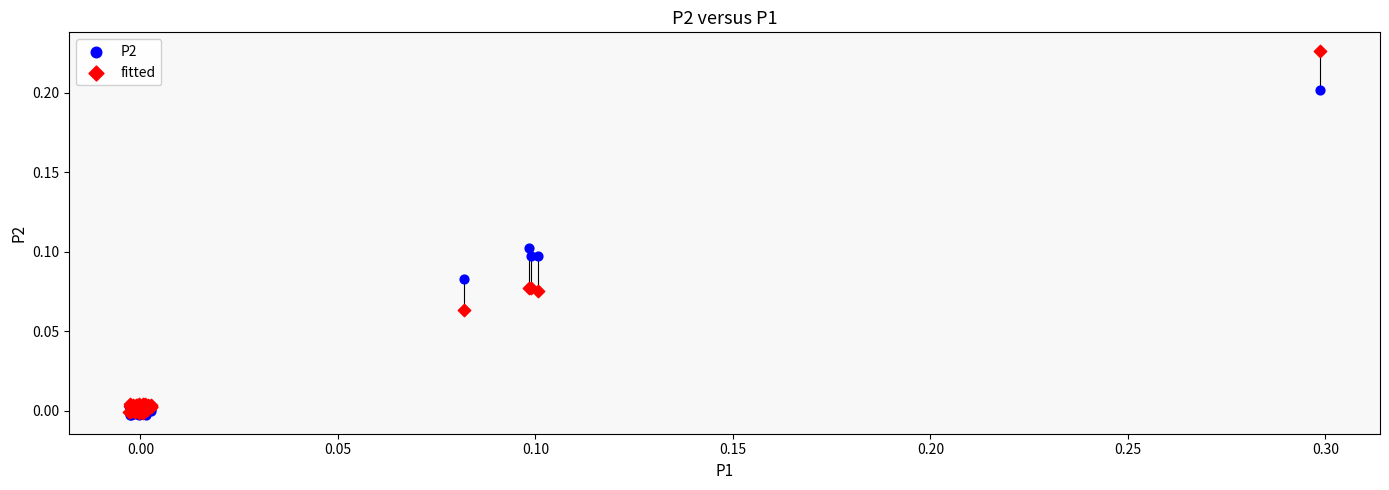

What are all the series names shown in the legend?

P2, fitted